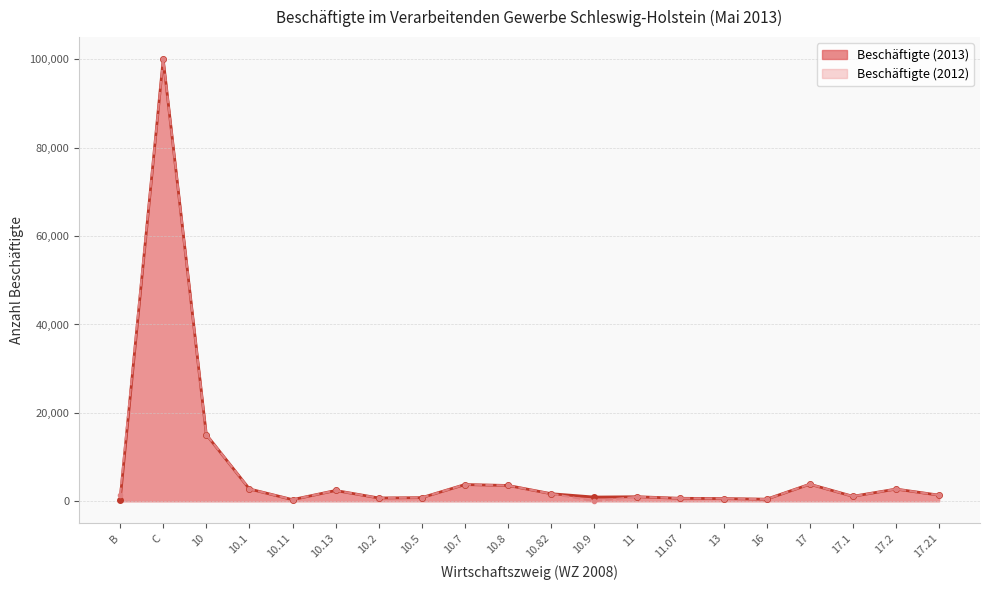

How many interior local valleys does the Beschäftigte (2012) series have?

5